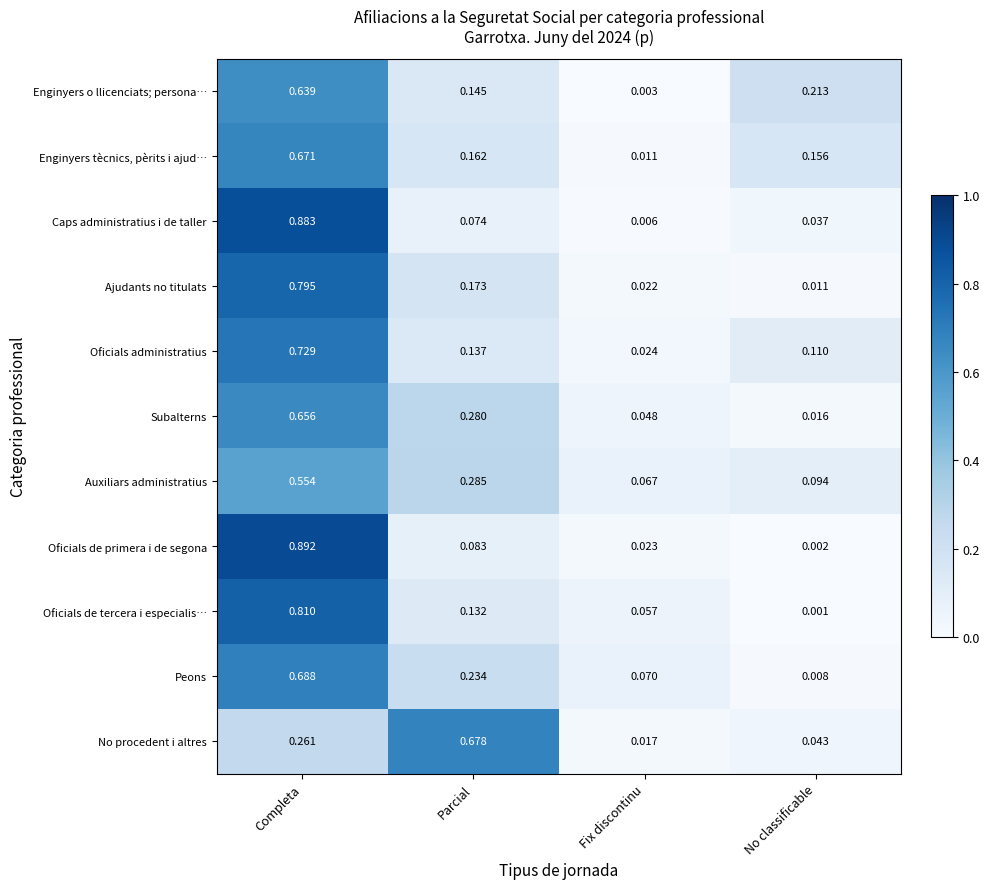

Where is Enginyers tècnics, pèrits i ajud… nearest to the value 0?

Fix discontinu